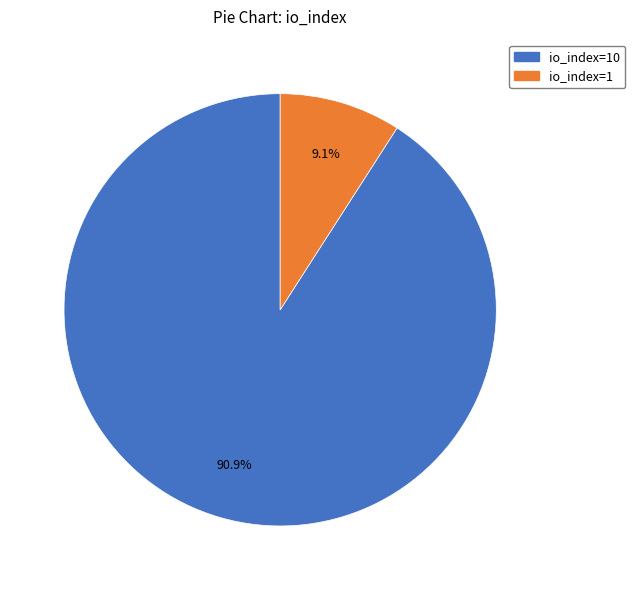

Is there any slice that represents more than half of the pie?

Yes